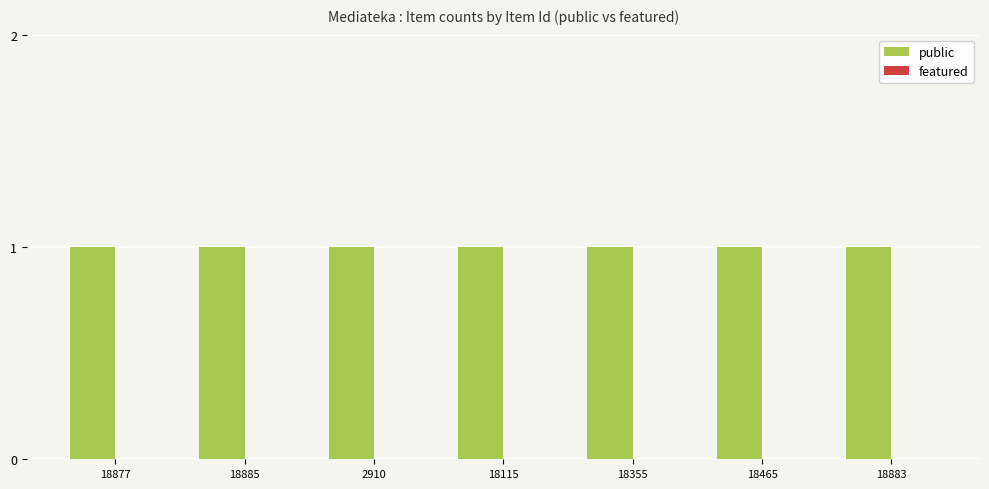

At which category is the sum across all series the highest?

18877